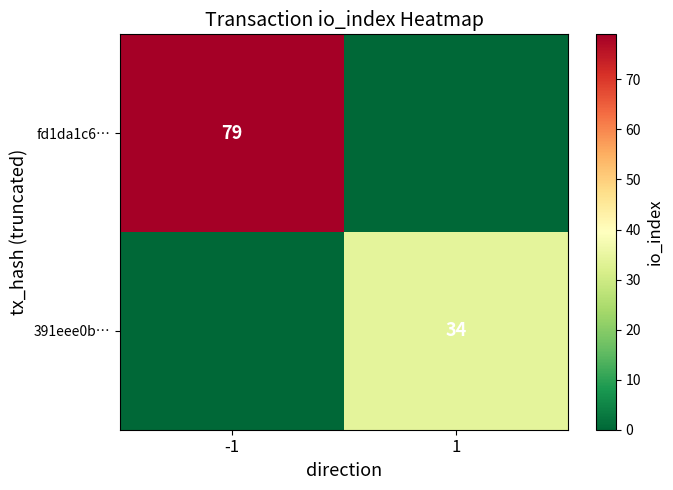

Is it true that 391eee0b… equals 14 at 1?

False